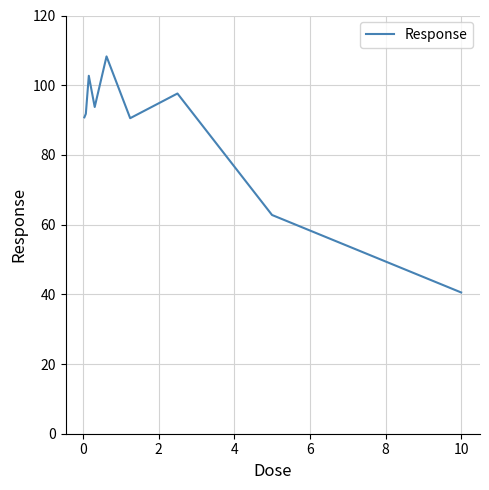

What is the difference between the maximum and minimum values?

67.7